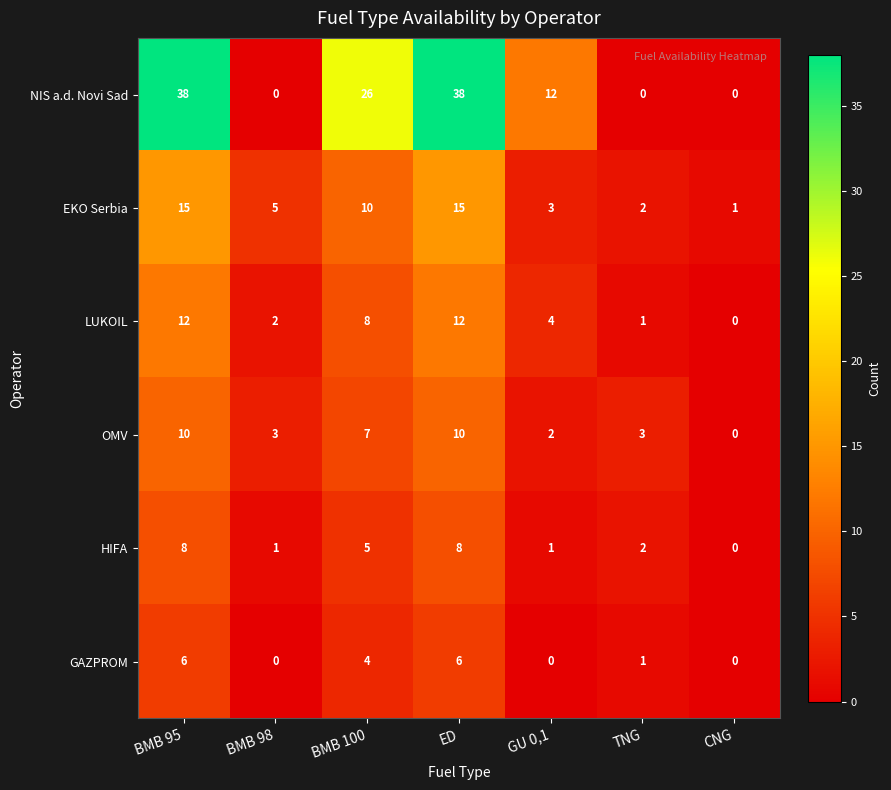

What is the total value across all series at BMB 98?

11